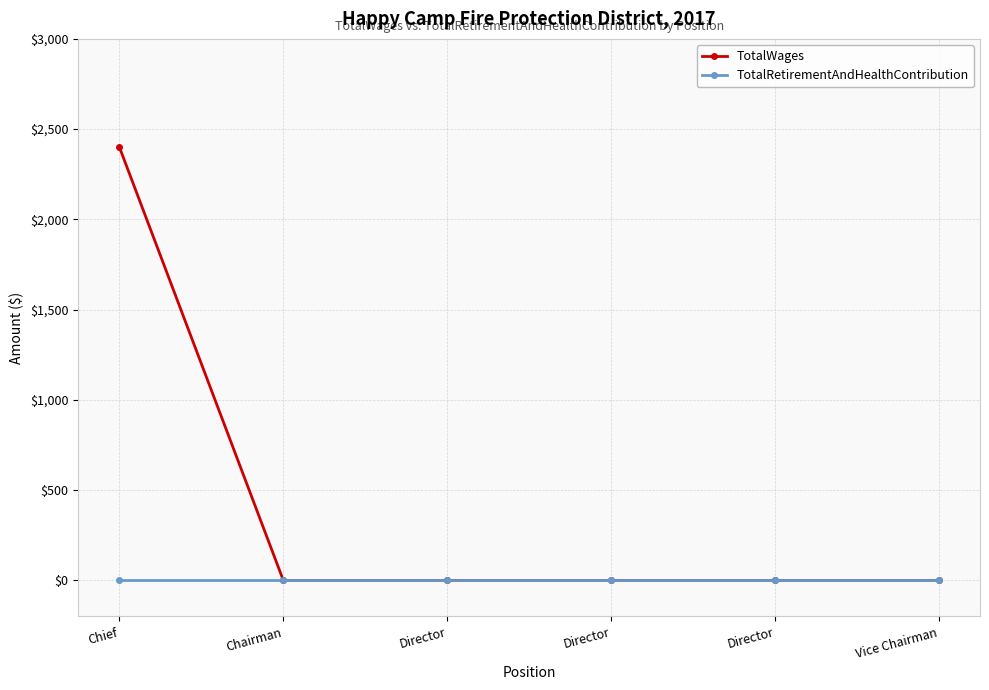

The value of TotalWages at Chief is 1448. True or false?

False